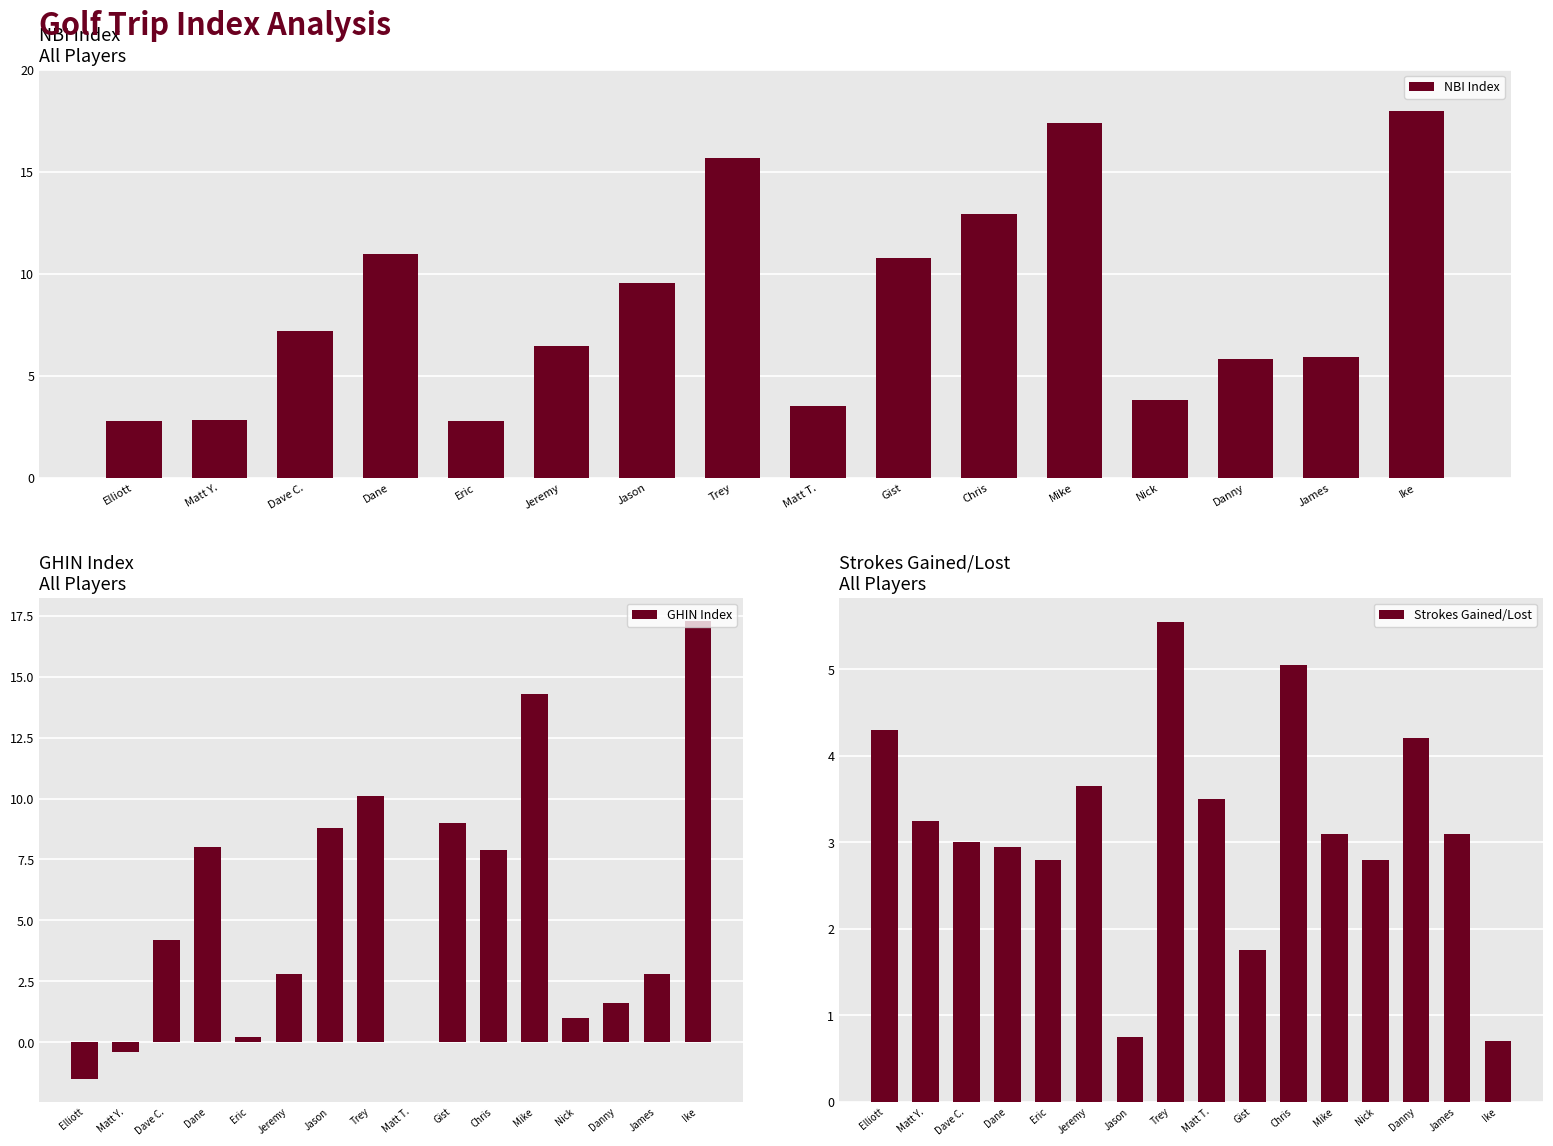

What are all the series names shown in the legend?

NBI Index, GHIN Index, Strokes Gained/Lost